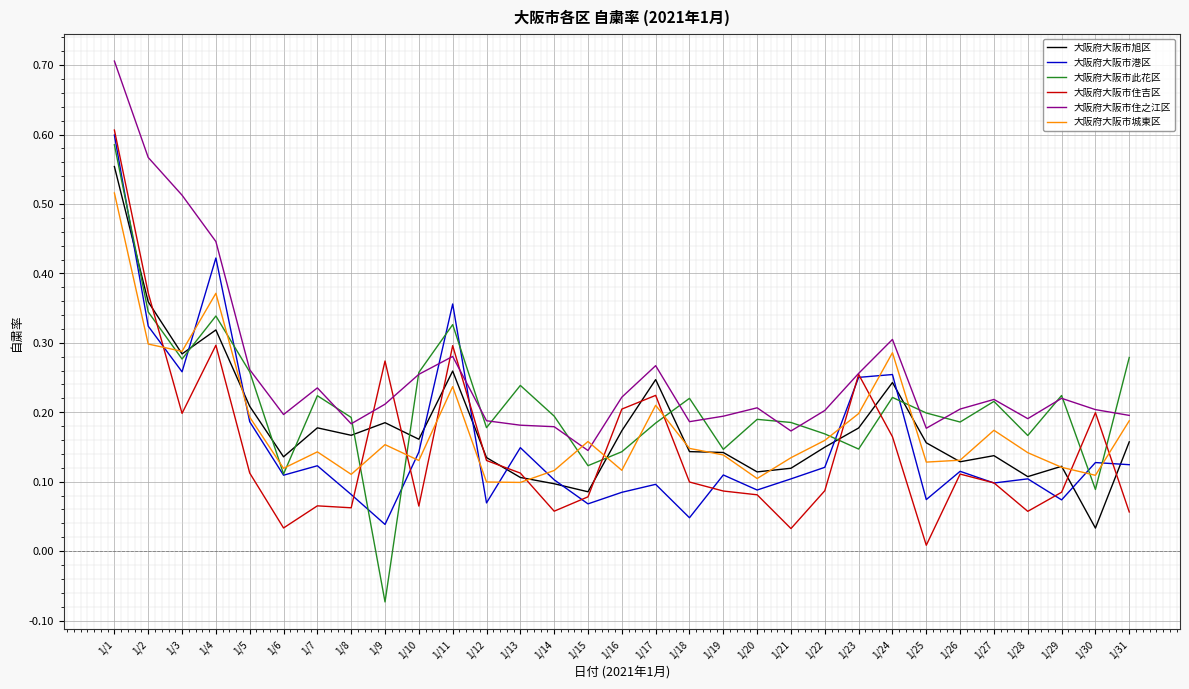

Which series has the largest range (max minus min)?

大阪府大阪市此花区